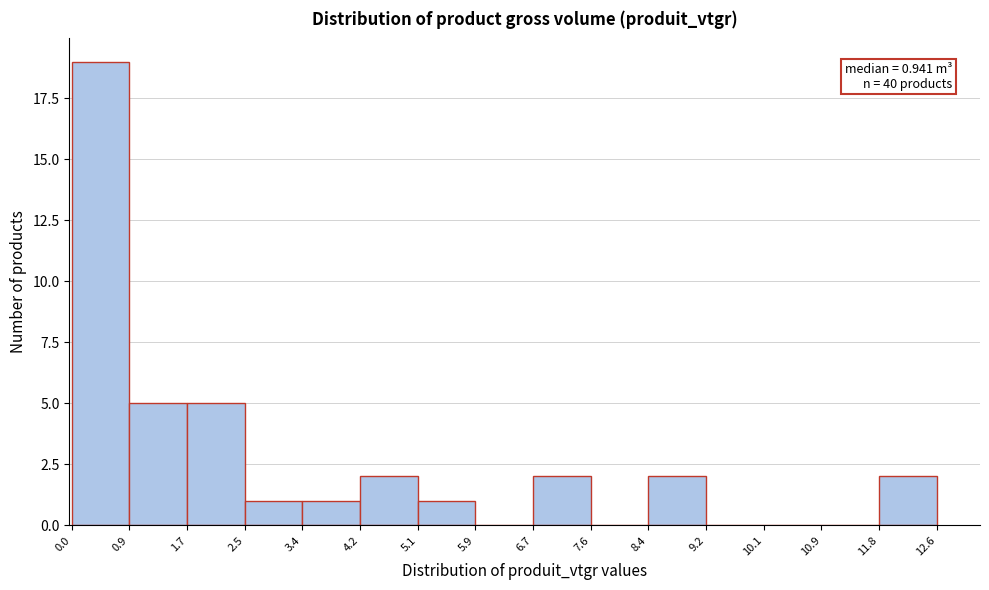

Which range on the x-axis has the tallest bar?

0.0 to 0.9